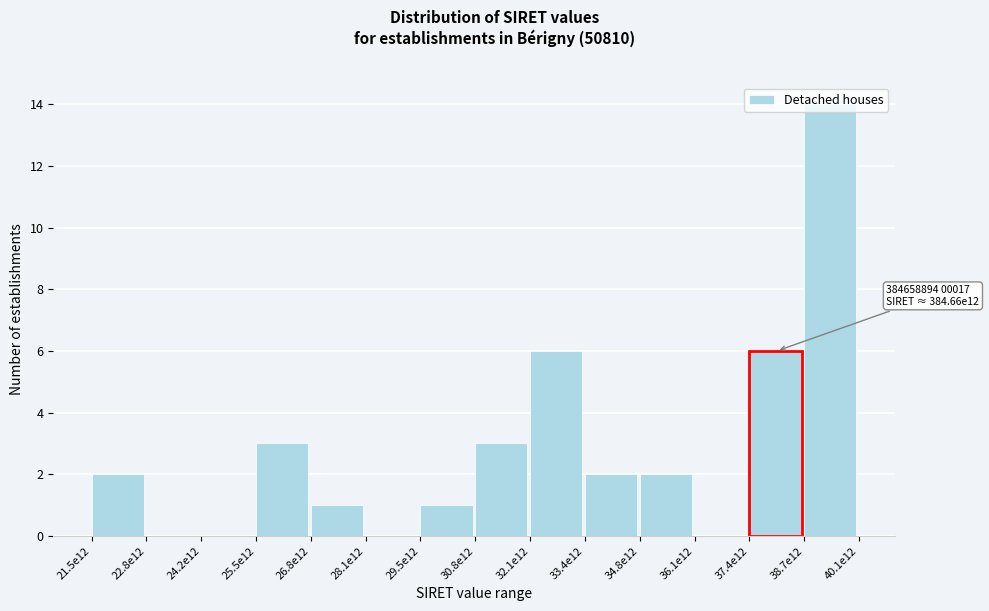

The chart shows a value of 6 at 24.2e12. True or false?

False